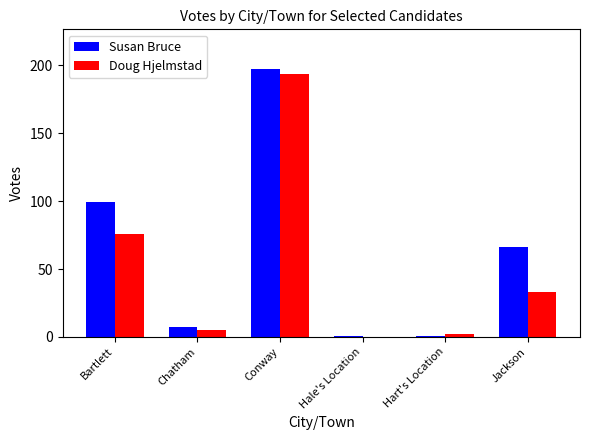

Is the value of Doug Hjelmstad at Hale's Location greater than the value of Susan Bruce at Jackson?

No